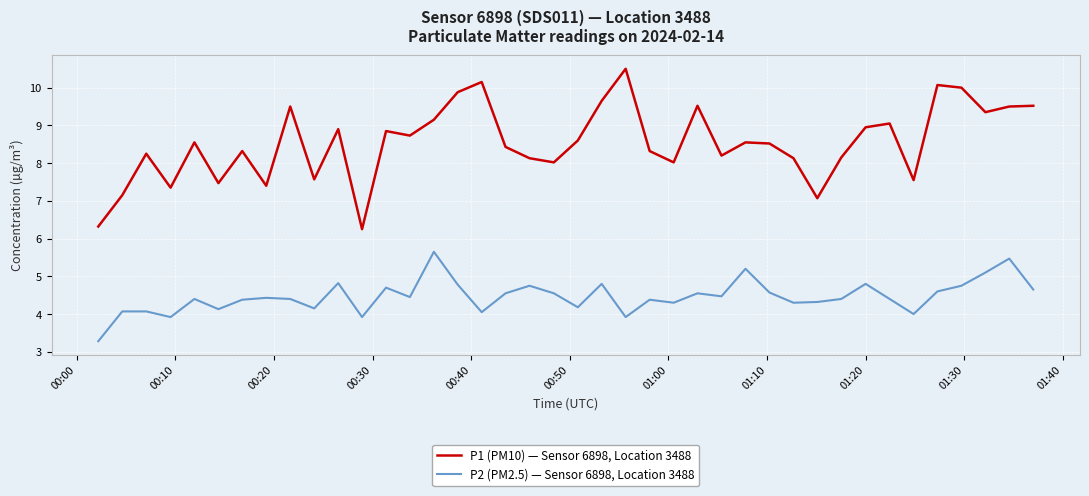

Is this an area chart (filled region under the line)?

No